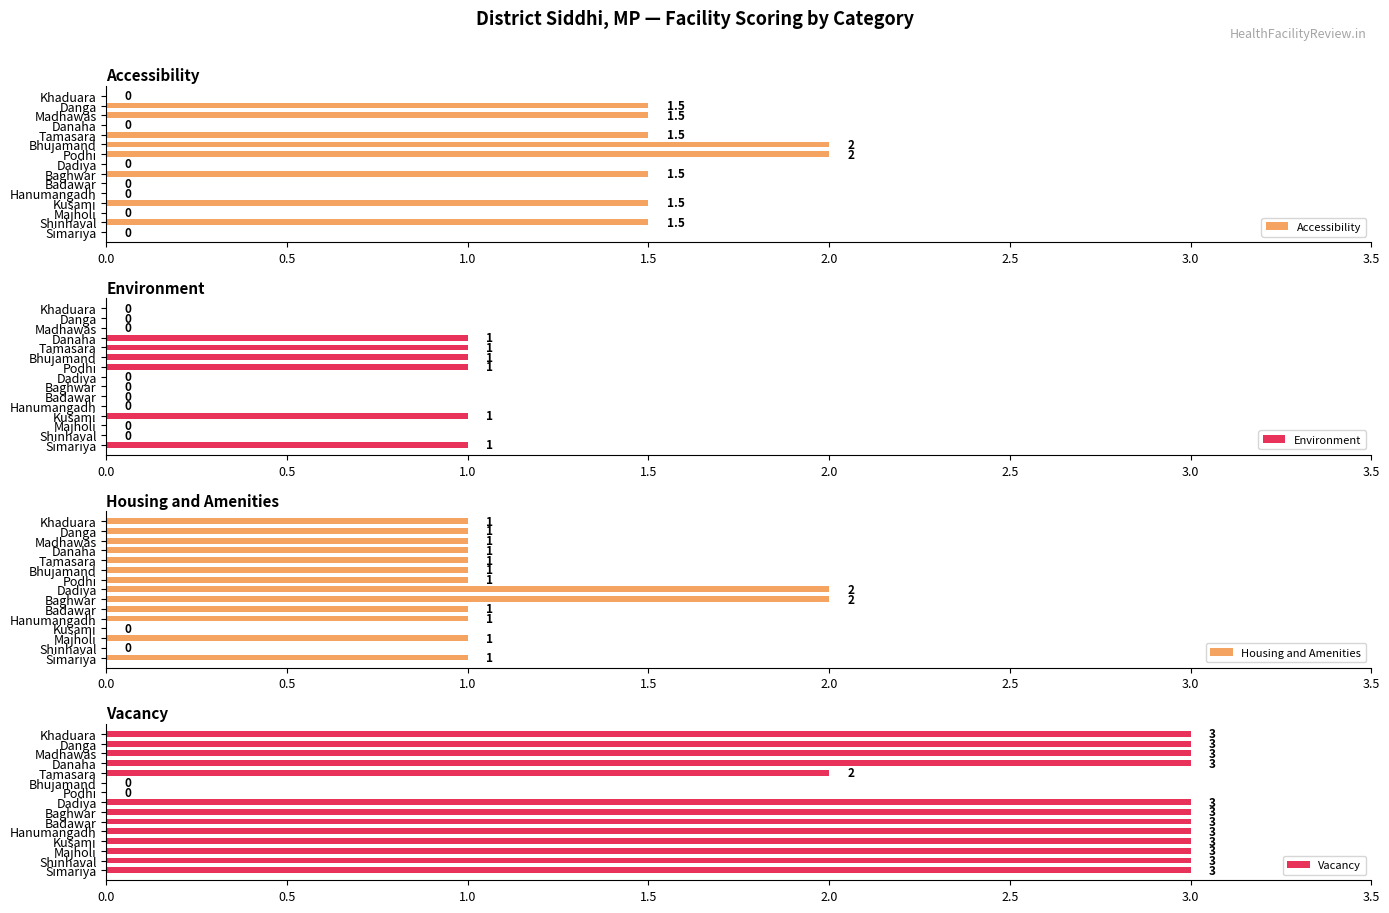

What is the sum of the Accessibility values at Tamasara and Shinhaval?

3.0